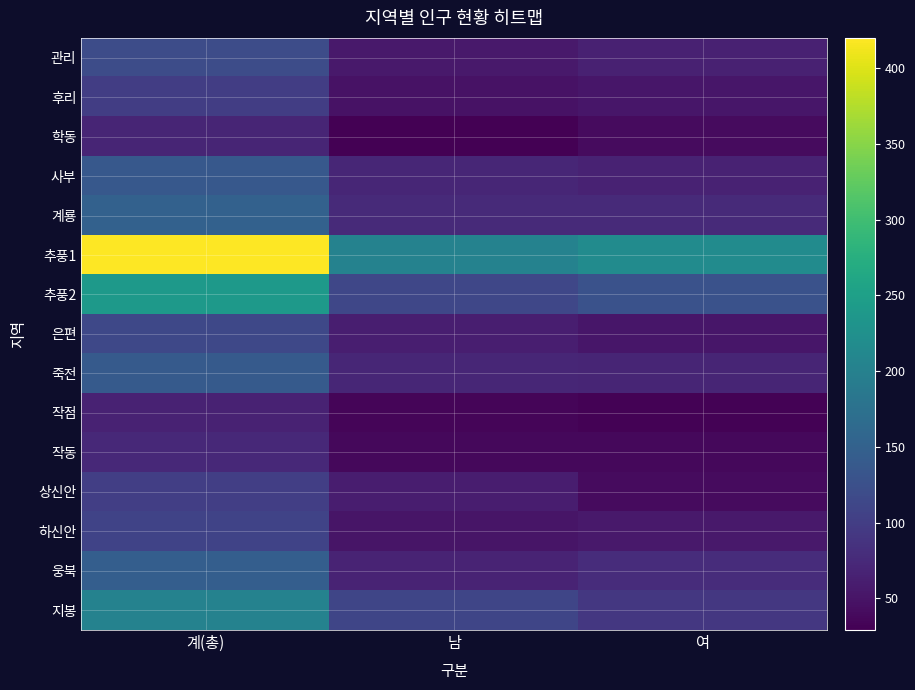

Which label corresponds to the smallest value in the chart?

남